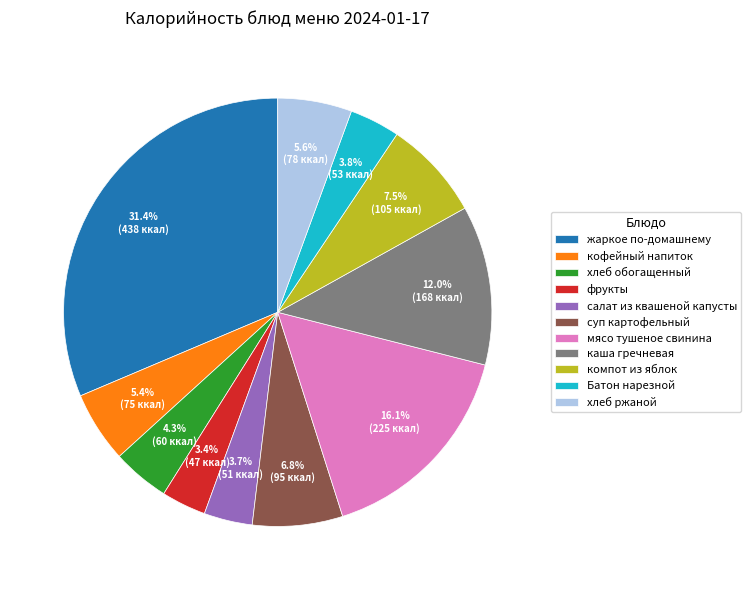

Does мясо тушеное свинина represent more than half of the total?

No